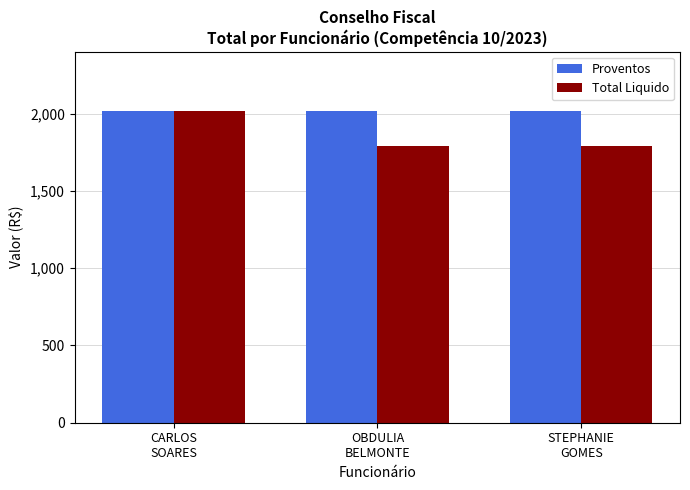

True or false: Proventos has a value of 2014.5 at CARLOS
SOARES.

True